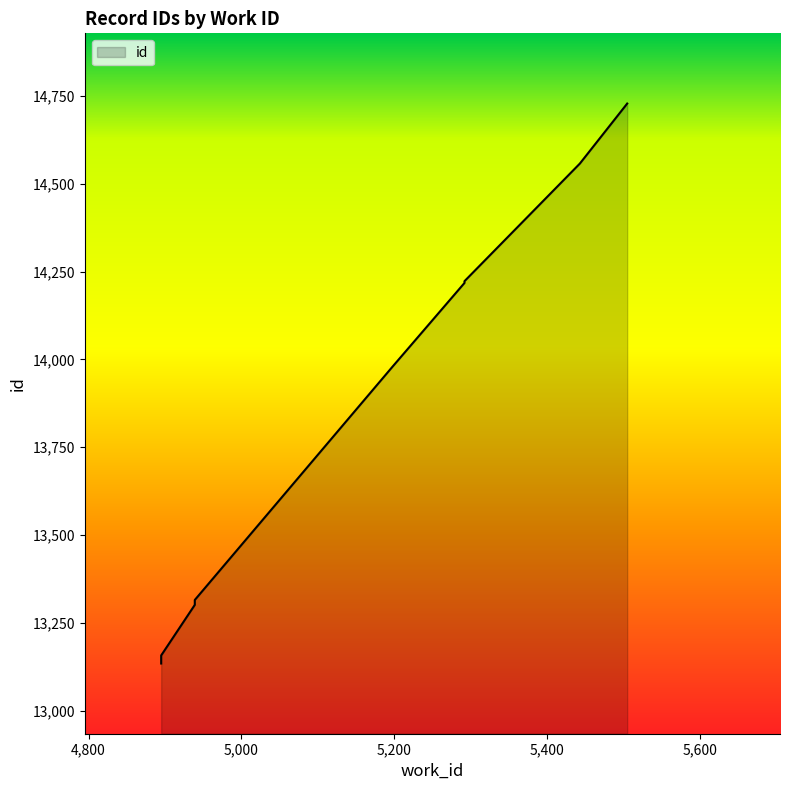

Which category has the lowest value across all series?

4895